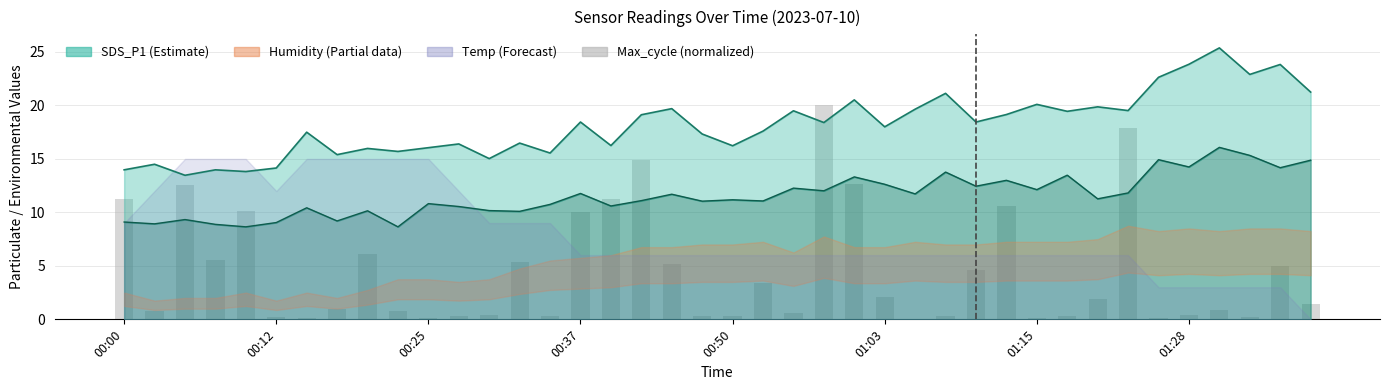

How many data points are less than 1?

19